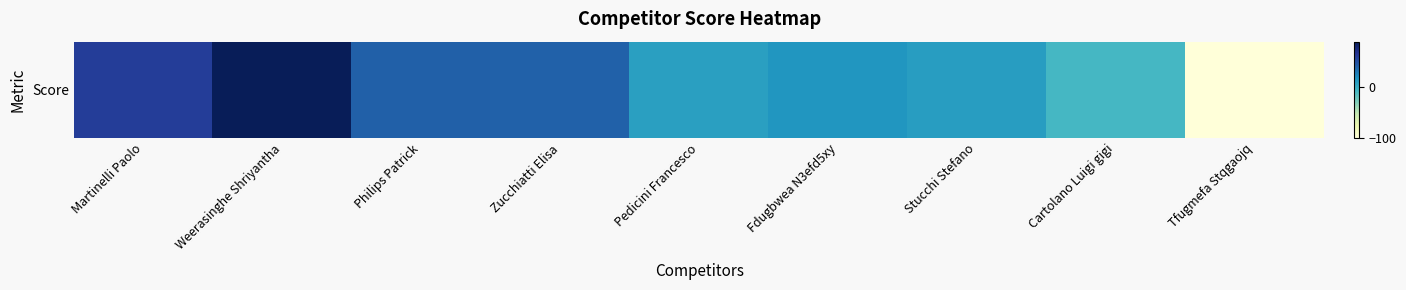

Reading left to right, transcribe all the data shown in this chart.

Martinelli Paolo=59	Weerasinghe Shriyantha=88	Philips Patrick=40	Zucchiatti Elisa=39	Pedicini Francesco=8	Fdugbwea N3efd5xy=14	Stucchi Stefano=10	Cartolano Luigi gigi=-8	Tfugmefa Stqgaojq=-100